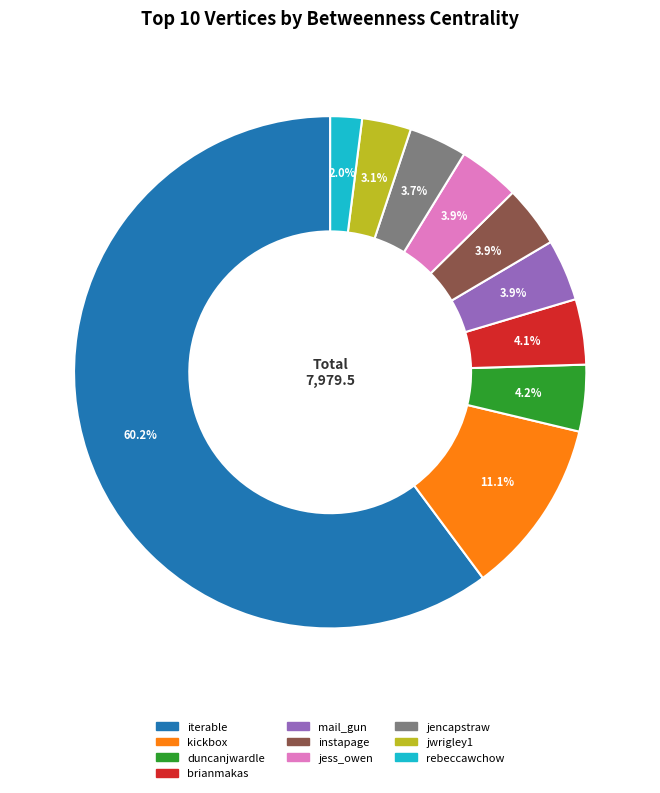

Is there any slice that represents more than half of the pie?

Yes